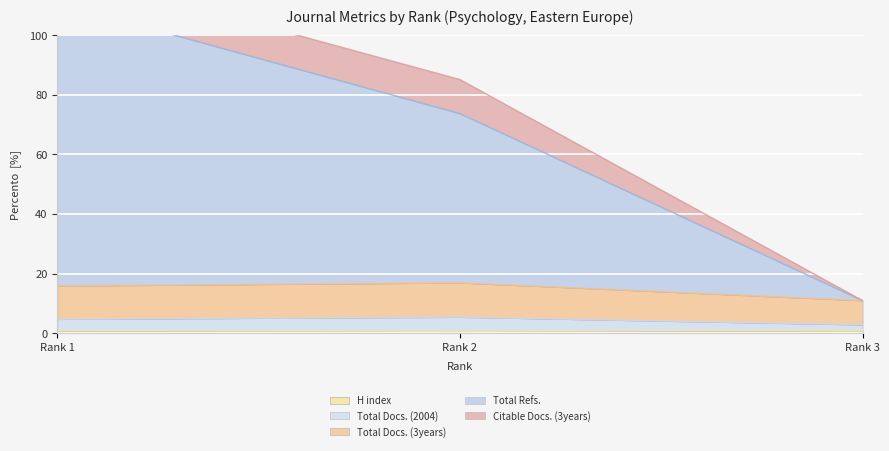

What is the difference between the highest and lowest values at Rank 1?

110.0